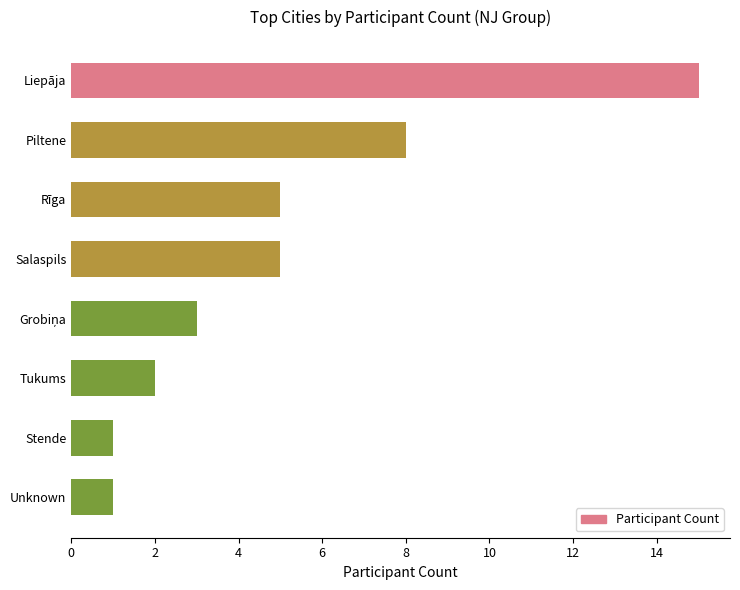

Between Stende and Piltene, which is larger?

Piltene